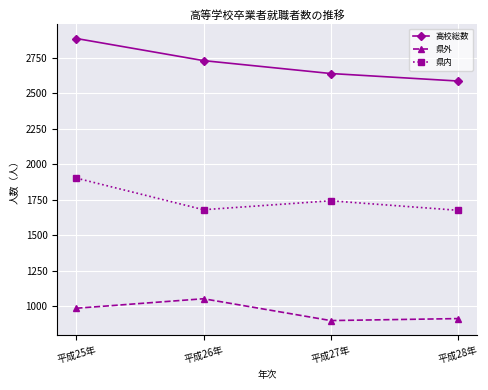

Which series changed the most between 平成25年 and 平成27年?

高校総数